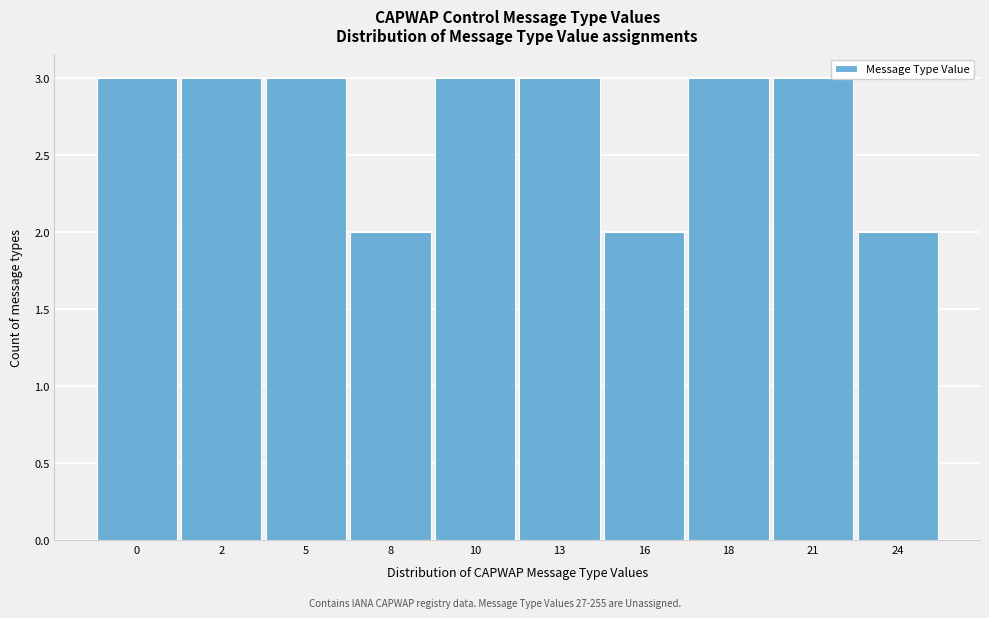

Reading left to right, extract all data points from this chart.

3	3	3	2	3	3	2	3	3	2